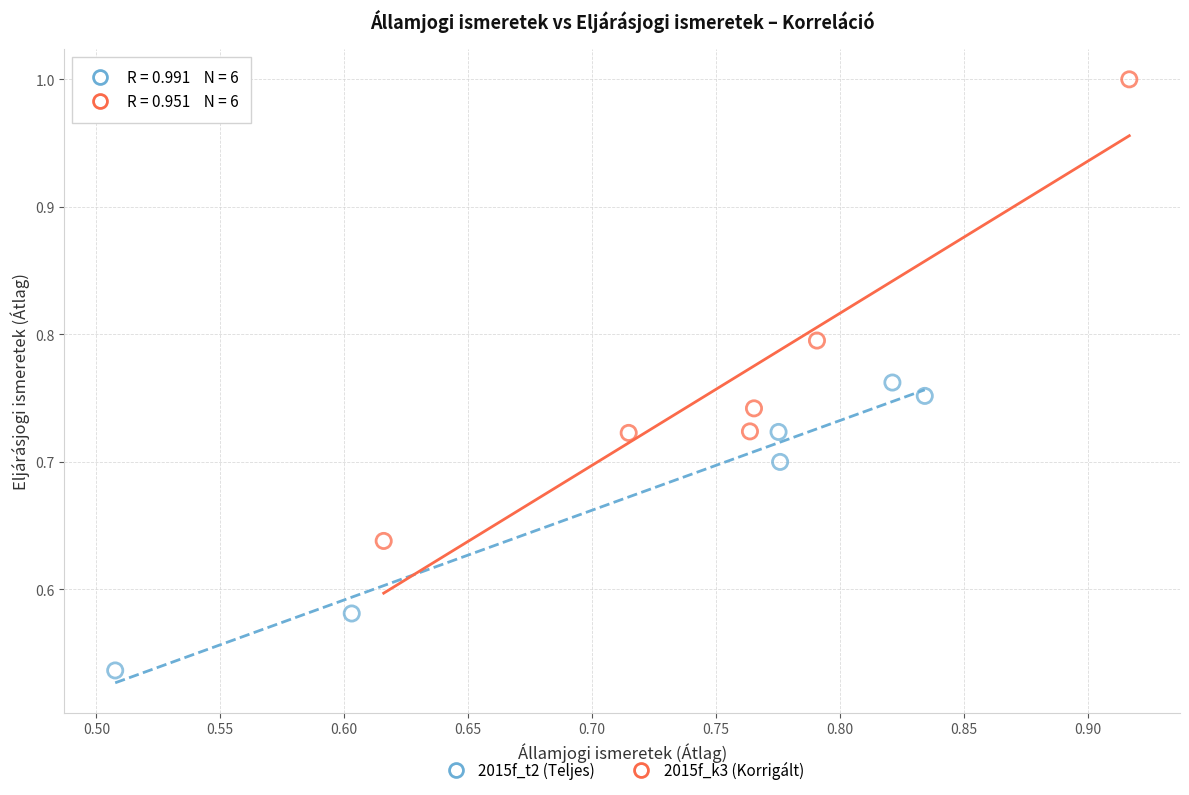

Which series reaches the minimum Y coordinate?

2015f_t2 (Teljes)